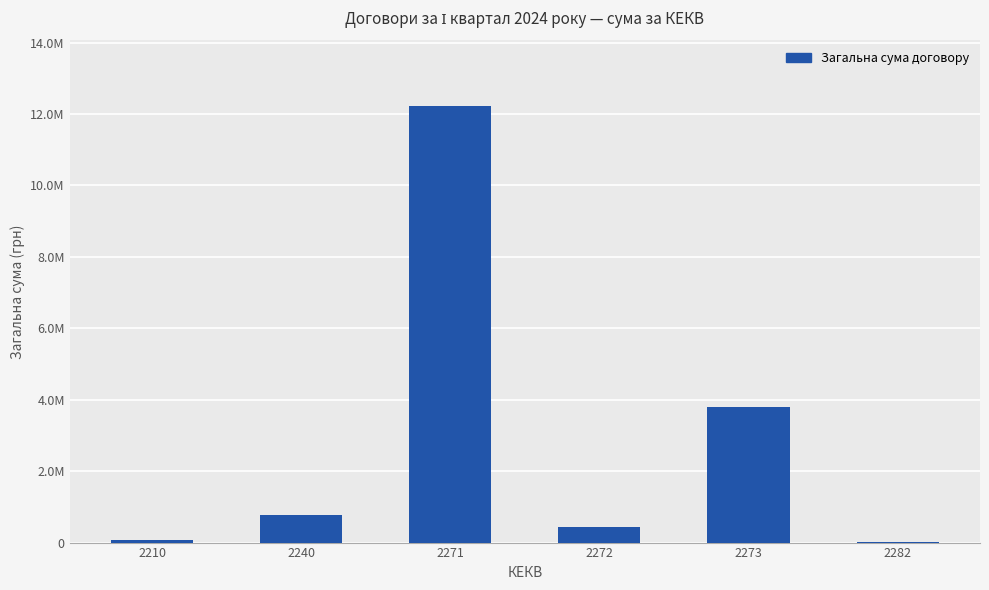

What is the approximate value at 2273?

3791314.6